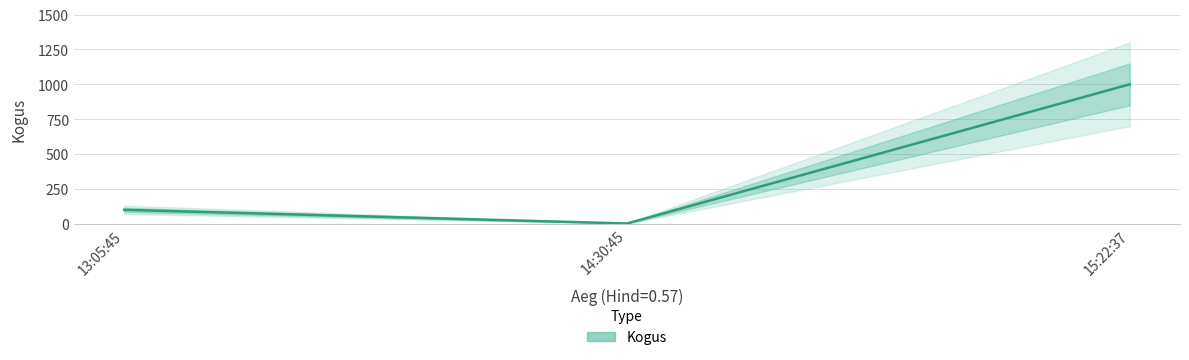

What is the change in value from 14:30:45 to 15:22:37?

+998